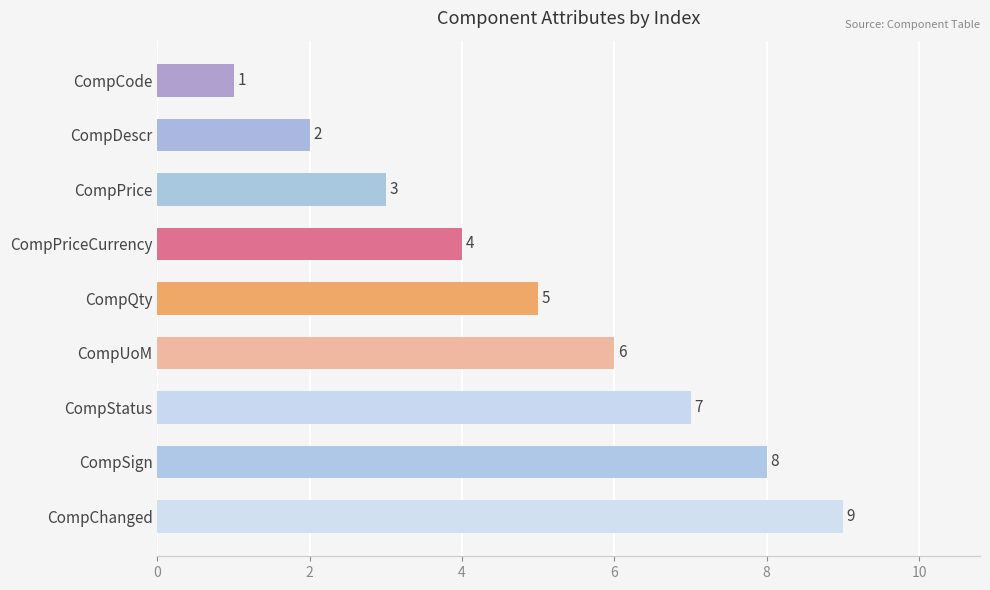

What is the sum of all values?

45